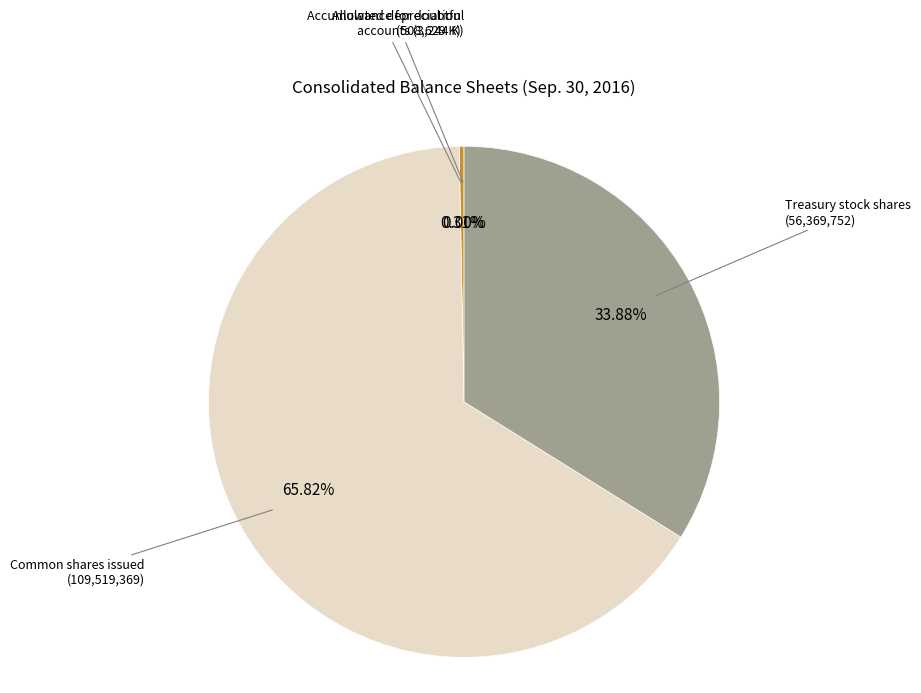

Does any single category account for the majority?

Yes